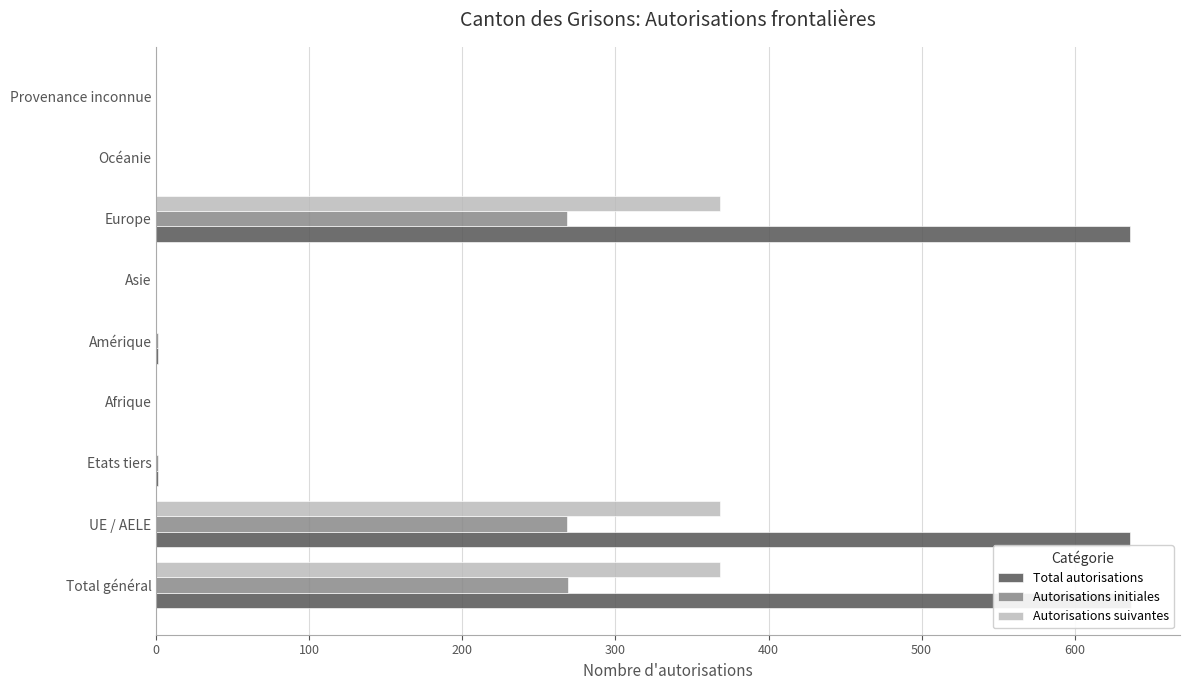

What is the difference between the maximum and minimum values in the Total autorisations series?

637